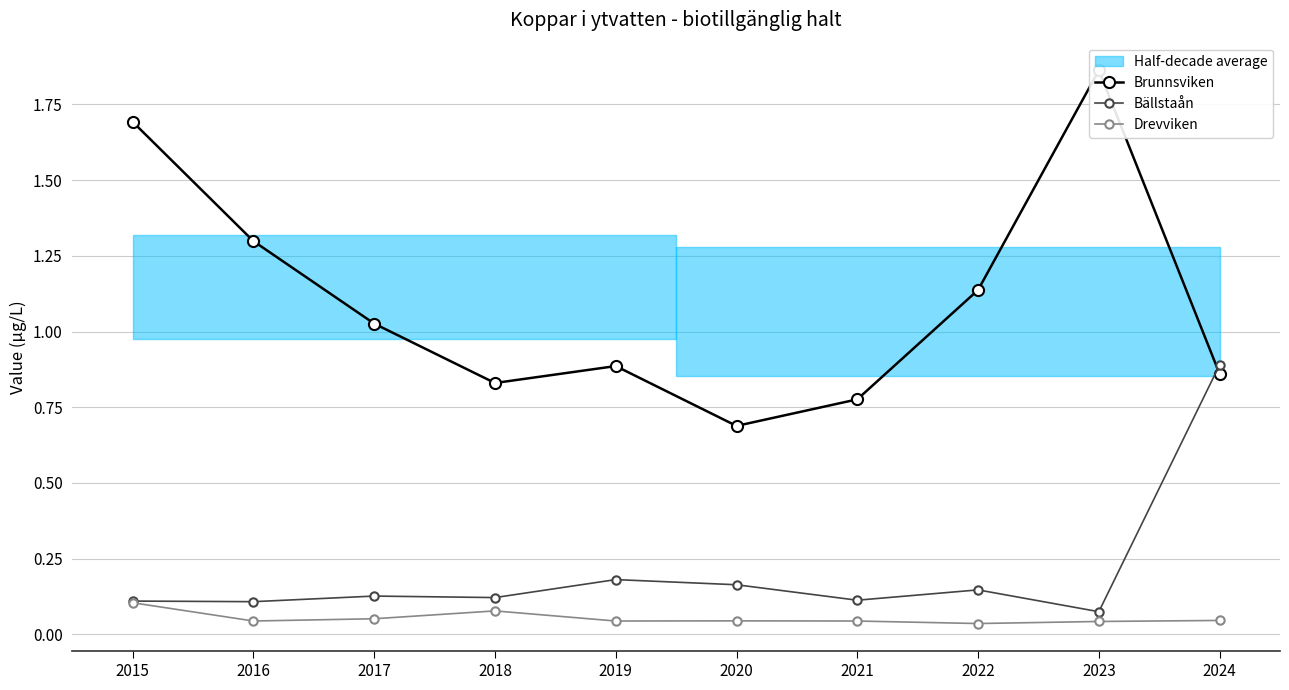

Reading left to right, list all the values displayed in this chart.

Brunnsviken: 2015=1.7	2016=1.3	2017=1.0	2018=0.8	2019=0.9	2020=0.7	2021=0.8	2022=1.1	2023=1.9	2024=0.9
Bällstaån: 2015=0.1	2016=0.1	2017=0.1	2018=0.1	2019=0.2	2020=0.2	2021=0.1	2022=0.1	2023=0.1	2024=0.9
Drevviken: 2015=0.1	2016=0.0	2017=0.1	2018=0.1	2019=0.0	2020=0.0	2021=0.0	2022=0.0	2023=0.0	2024=0.0